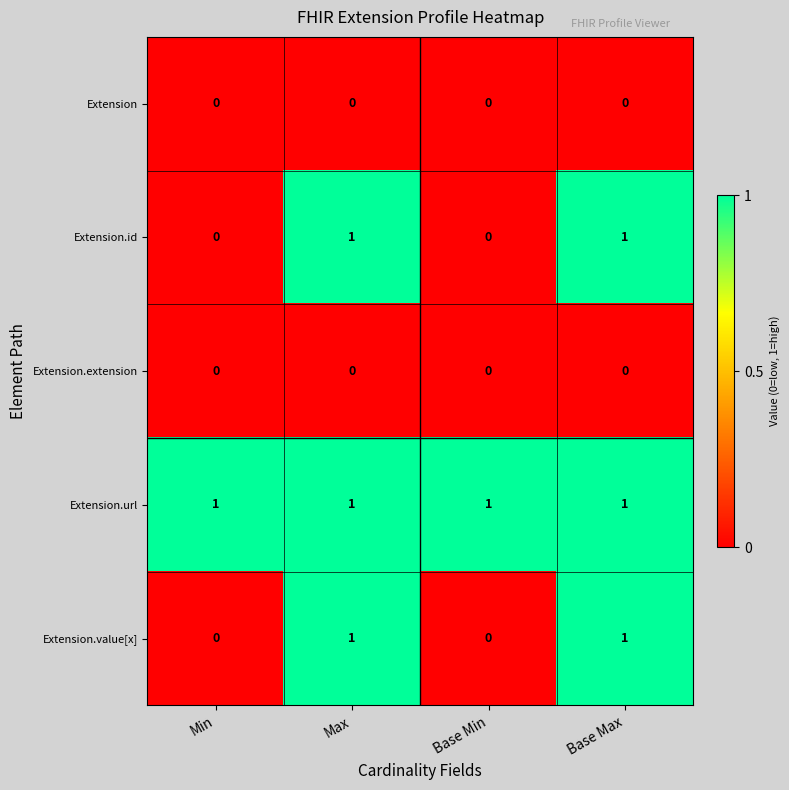

Reading right to left, transcribe all the data shown in this chart.

Extension: 0	0	0	0
Extension.id: 1	0	1	0
Extension.extension: 0	0	0	0
Extension.url: 1	1	1	1
Extension.value[x]: 1	0	1	0